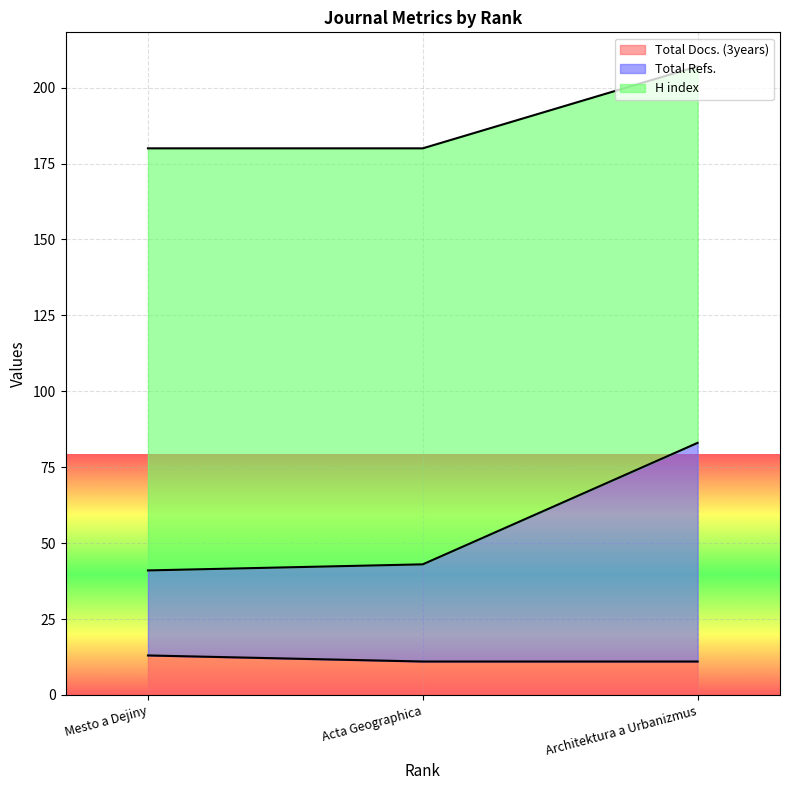

What is the label of the 1st point from the left?

Mesto a Dejiny